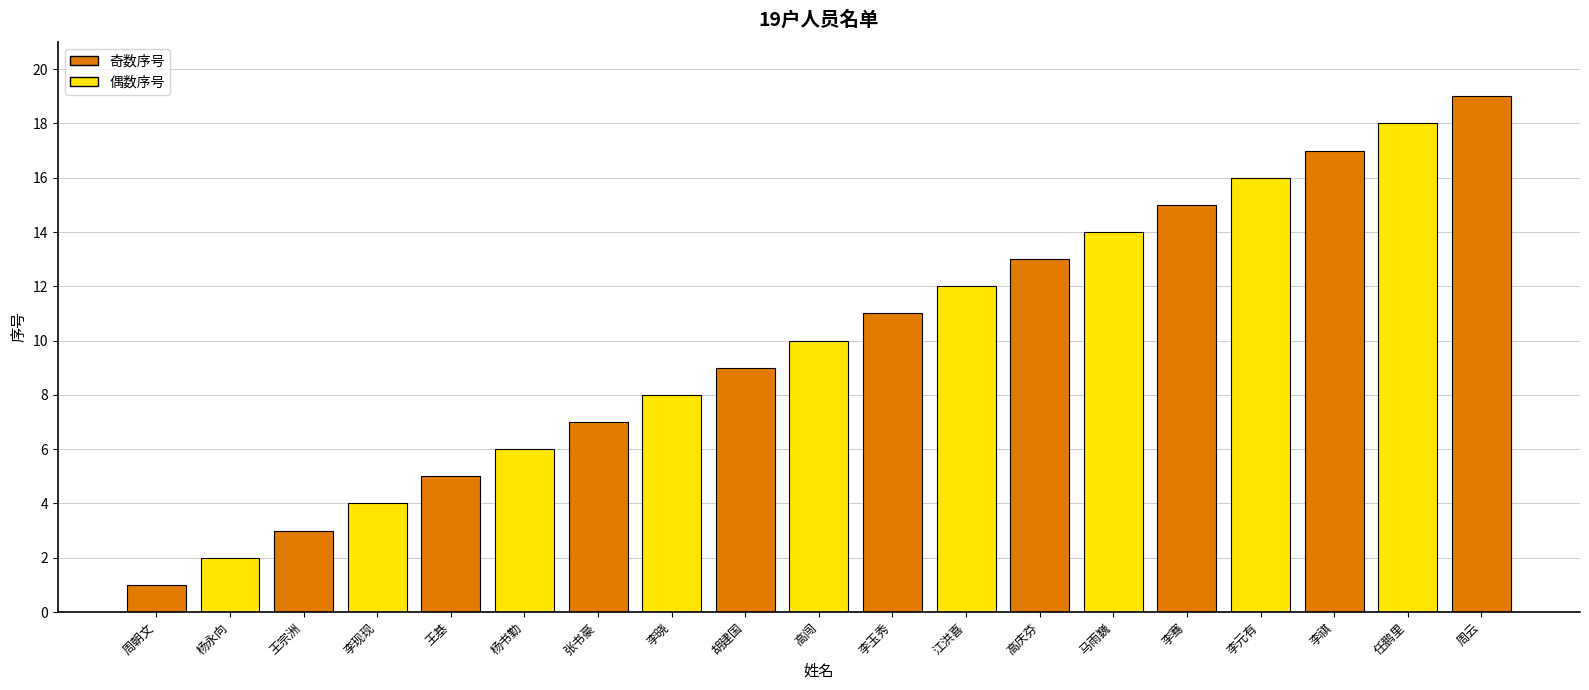

At which category does the chart reach its peak across all series?

周云